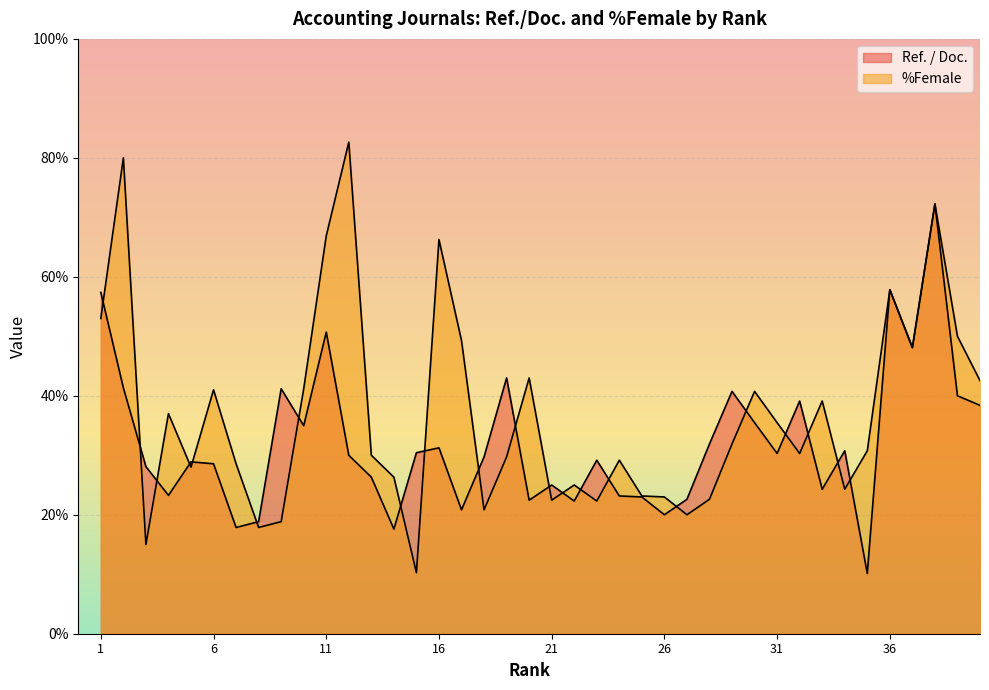

At which category does Ref. / Doc. reach its first local valley?

4